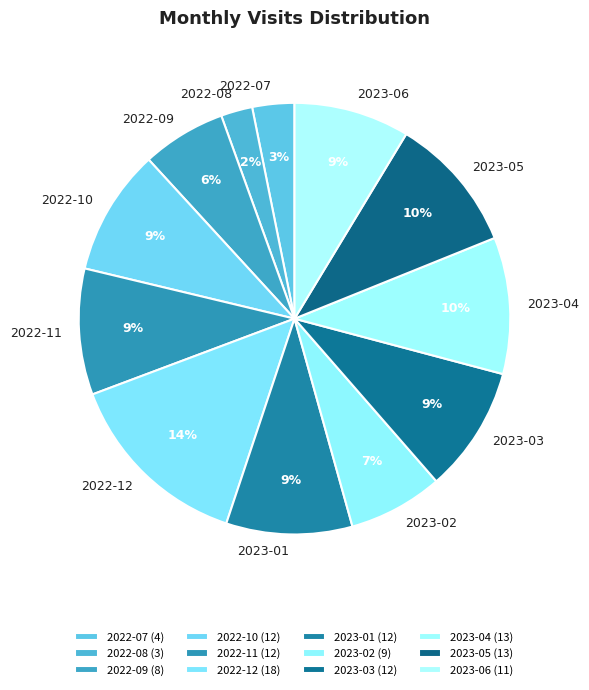

The 2023-04 slice represents 10% of the pie. True or false?

True